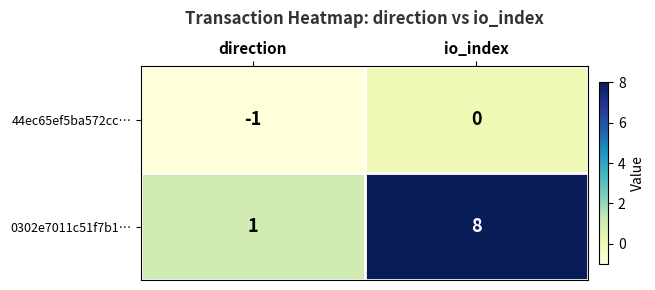

What is the sum of all 0302e7011c51f7b1… values?

9